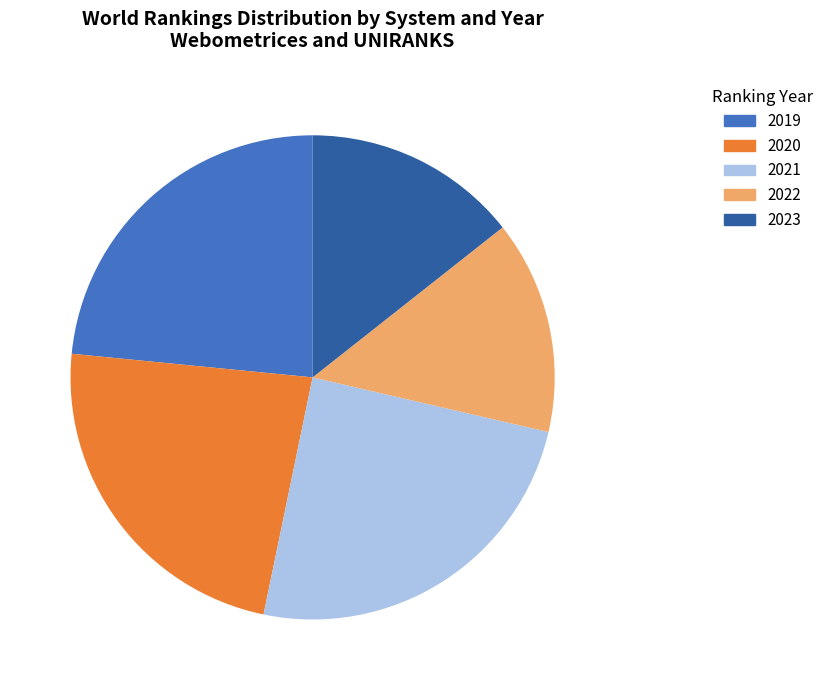

Between 2019 and 2023, which is larger?

2019